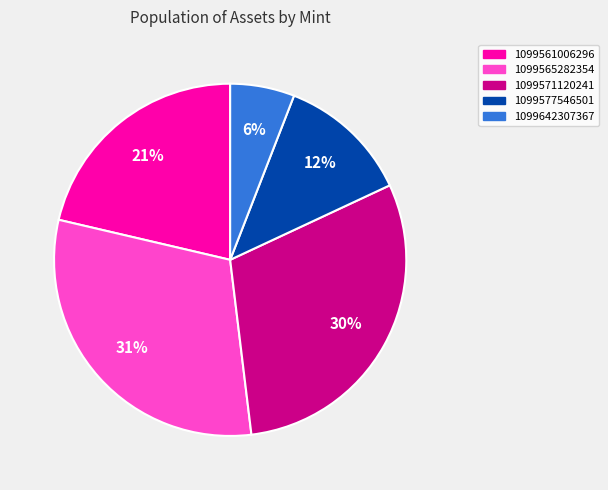

To the nearest percent, what is the difference between the 1099561006296 and 1099571120241 slice percentages?

9%